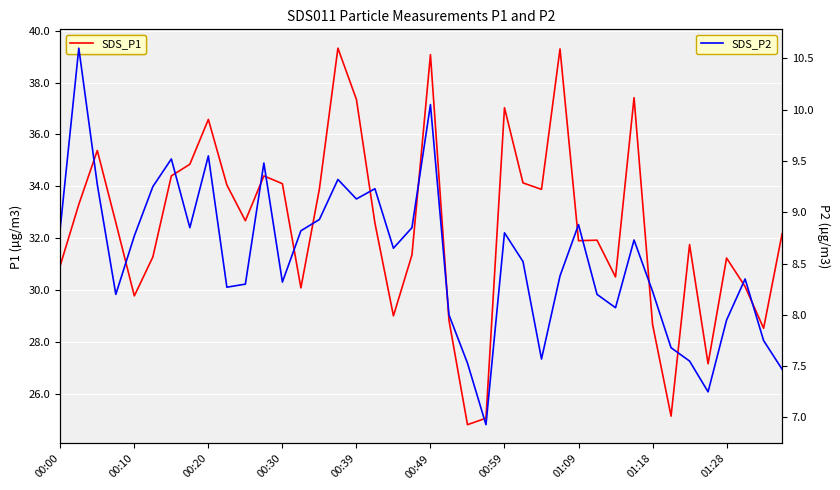

At which category does the chart reach its minimum across all series?

23